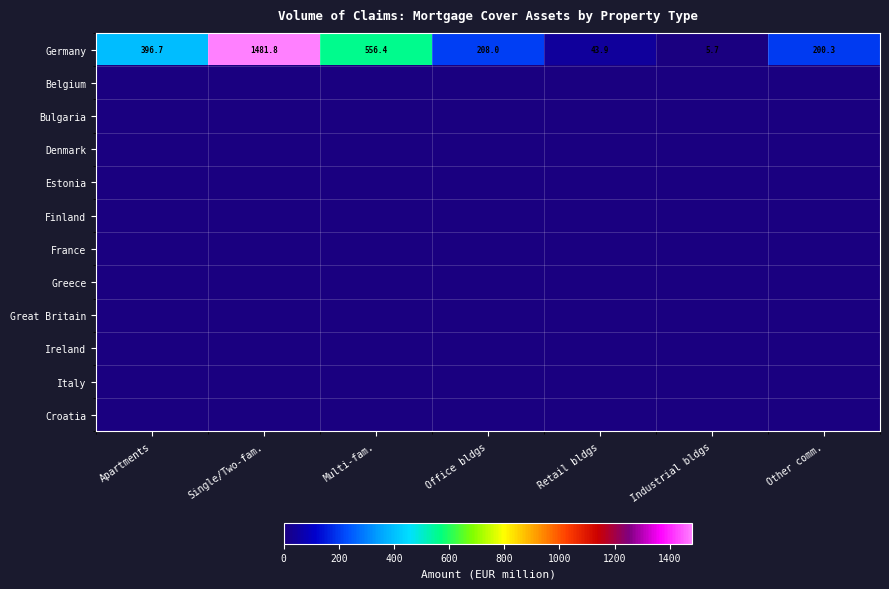

Where is Germany nearest to the value 743?

Multi-fam.